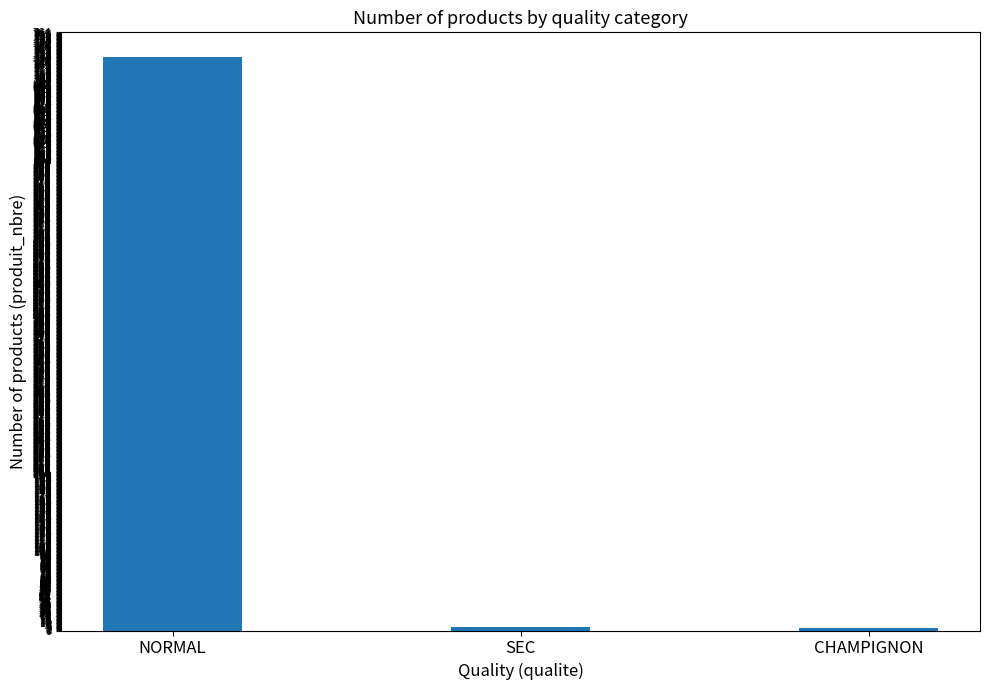

What is the change in value from NORMAL to CHAMPIGNON?

-730